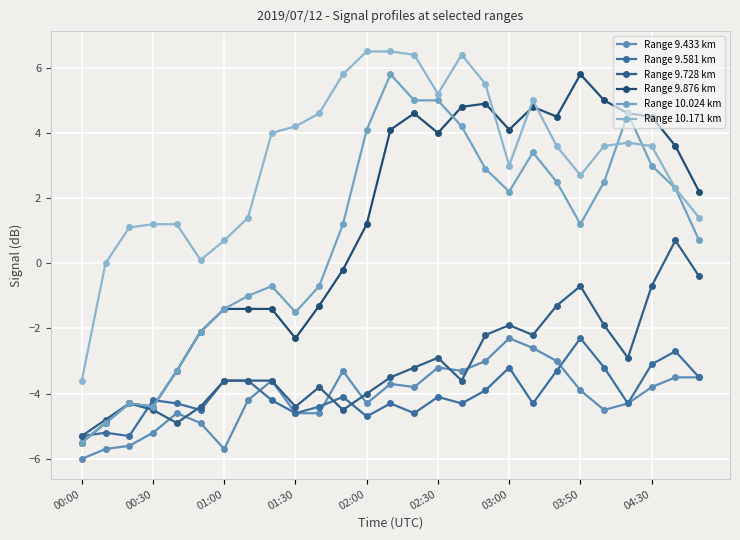

Which series has the largest total across all categories?

Range 10.171 km